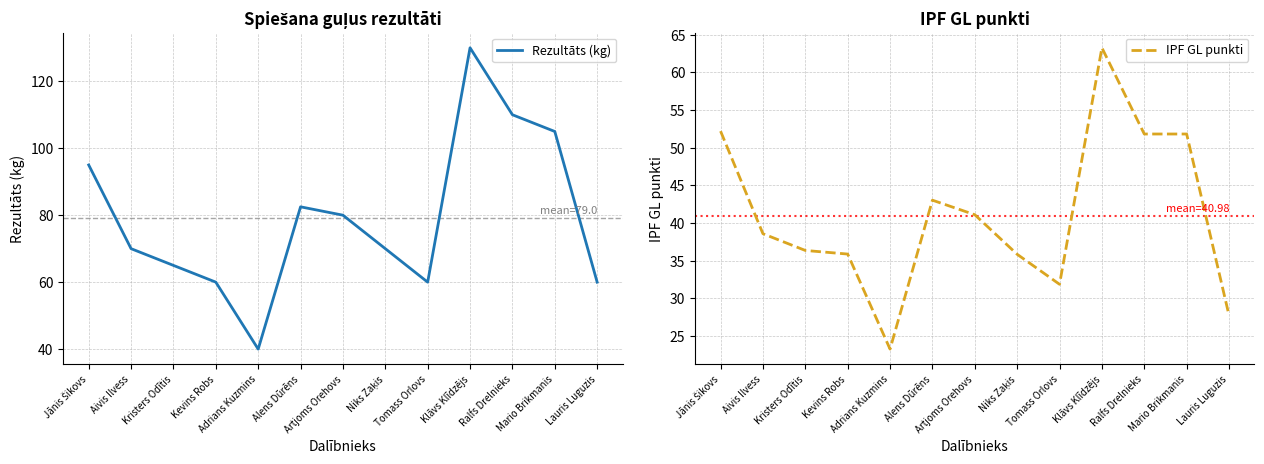

Rank the series by their maximum value, from lowest to highest.

IPF GL punkti, Rezultāts (kg)